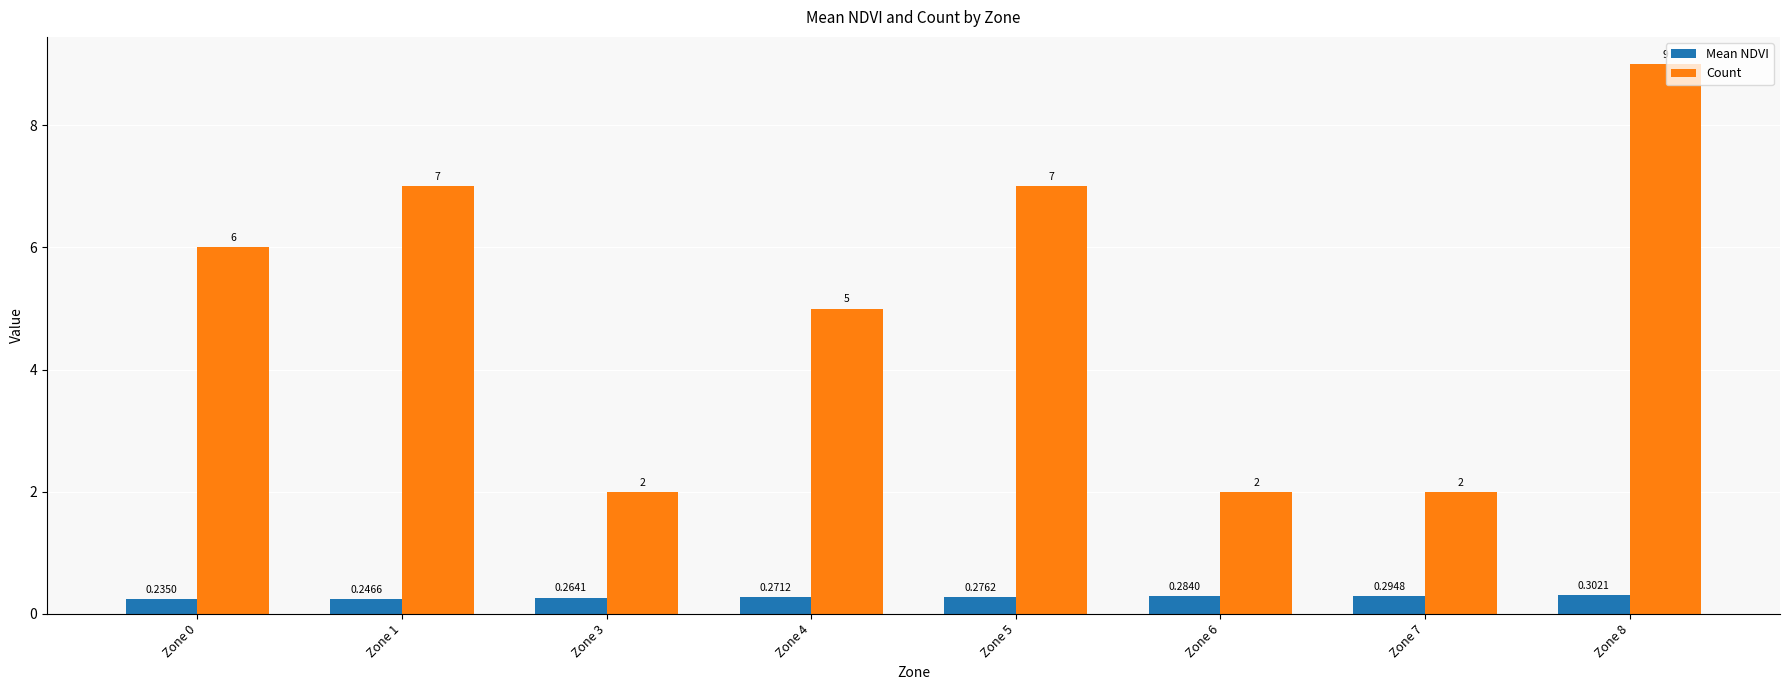

Rank the categories by Mean NDVI value from highest to lowest.

Zone 8, Zone 7, Zone 6, Zone 5, Zone 4, Zone 3, Zone 1, Zone 0